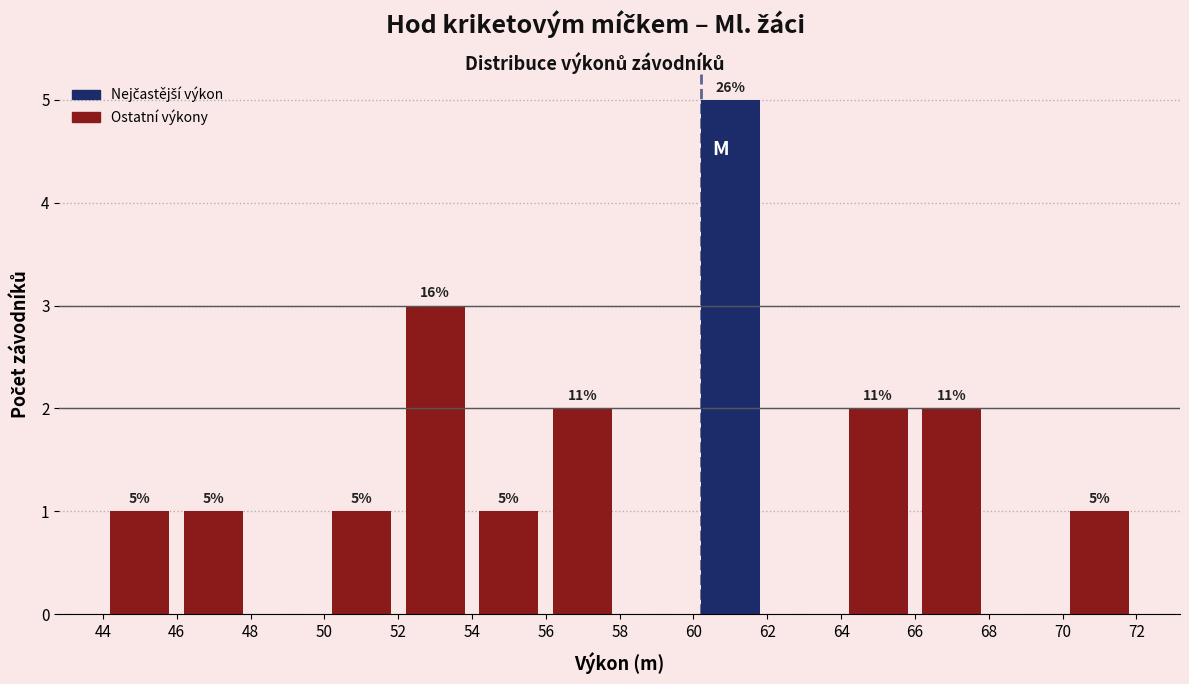

Which range on the x-axis has the tallest bar?

60 to 62